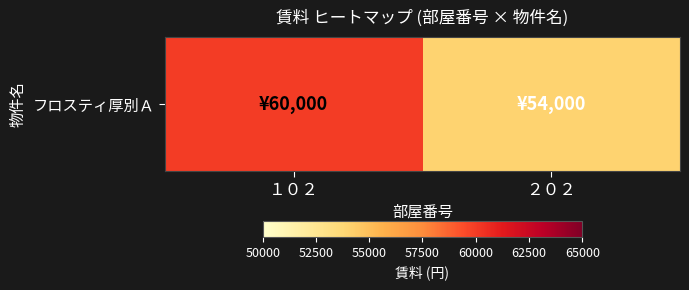

List the labels in order of value, smallest first.

２０２, １０２